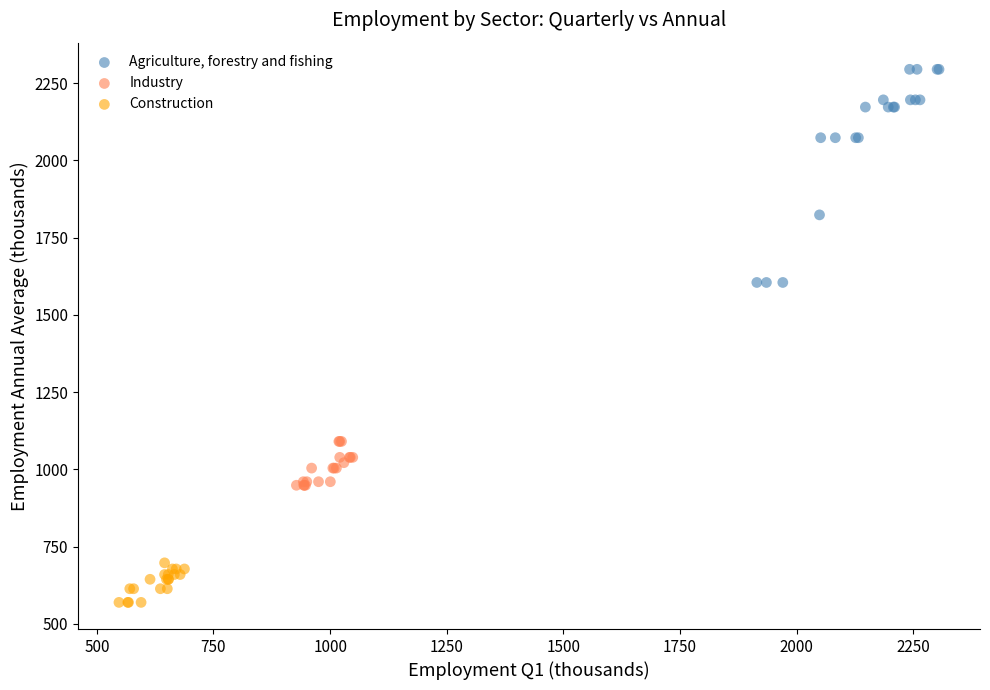

Which series has the largest Y range (max minus min)?

Agriculture, forestry and fishing